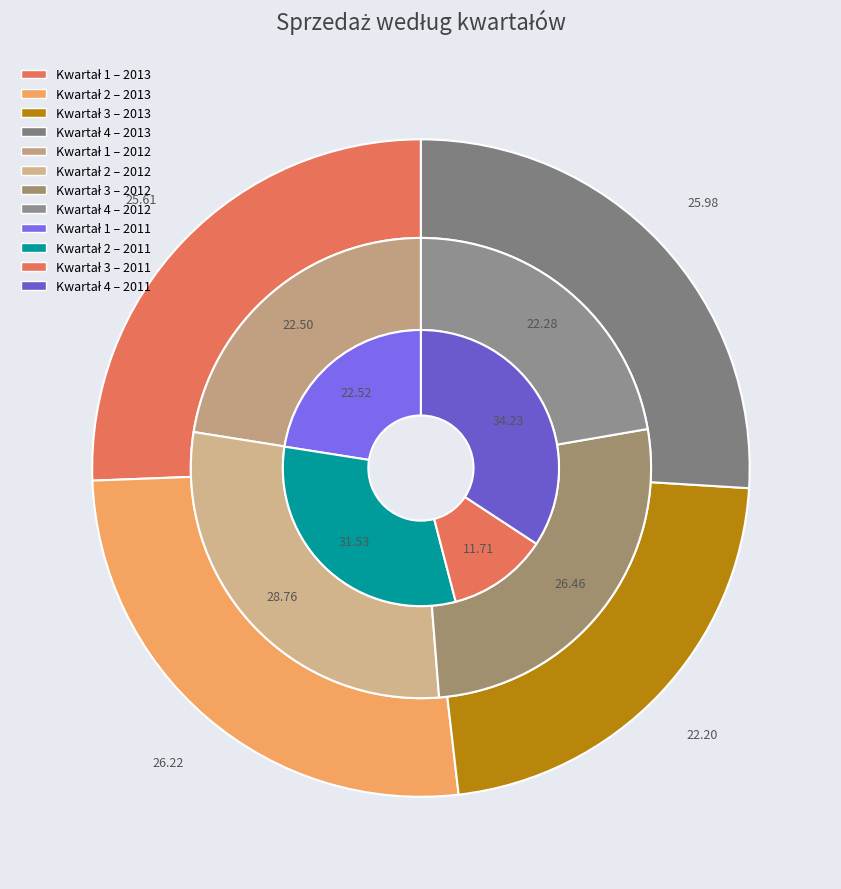

How many slices are in this pie chart?

4